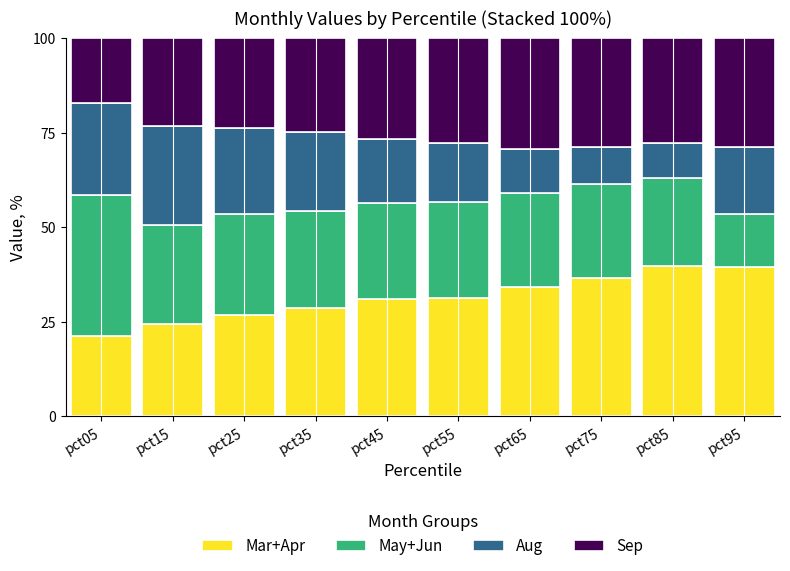

Which category has the lowest value in the Mar+Apr series?

pct05